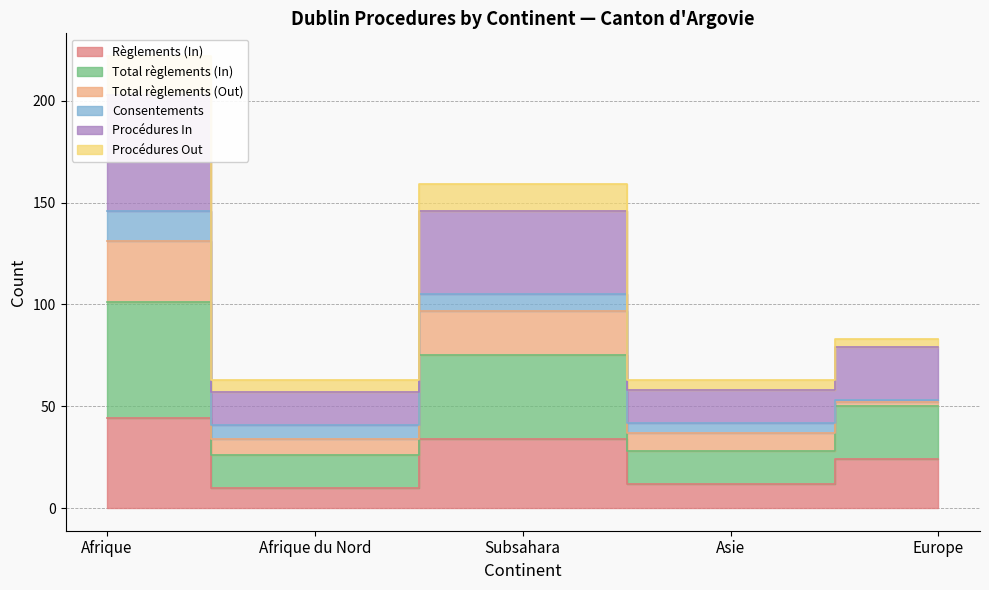

At which category does Total règlements (In) reach its first local peak?

Subsahara